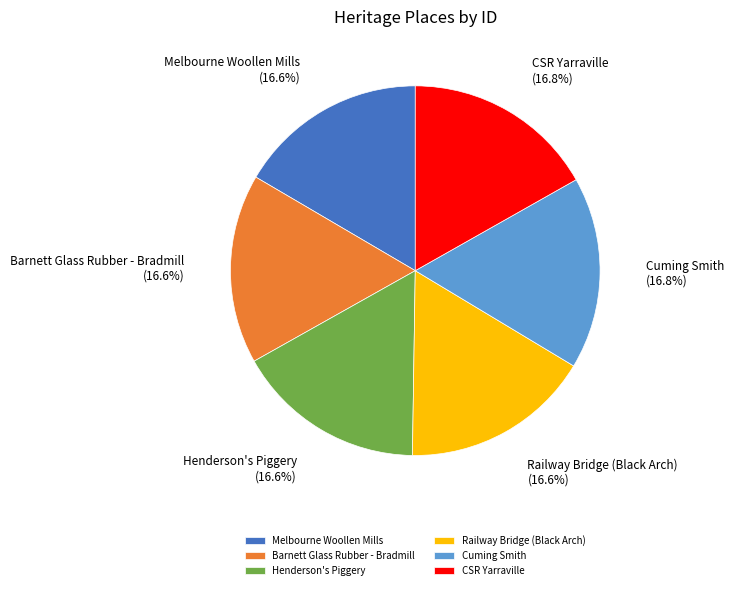

The CSR Yarraville slice represents 2% of the pie. True or false?

False